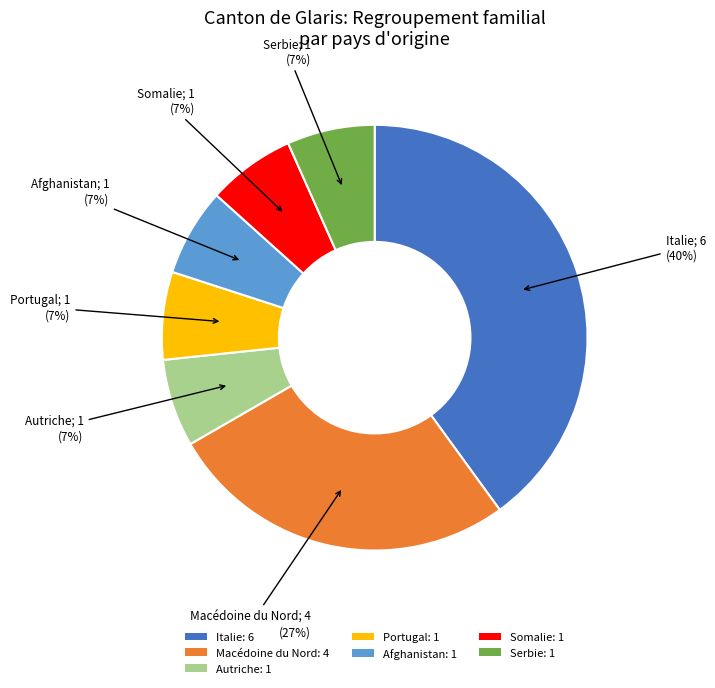

Does Serbie: 1 represent more than half of the total?

No